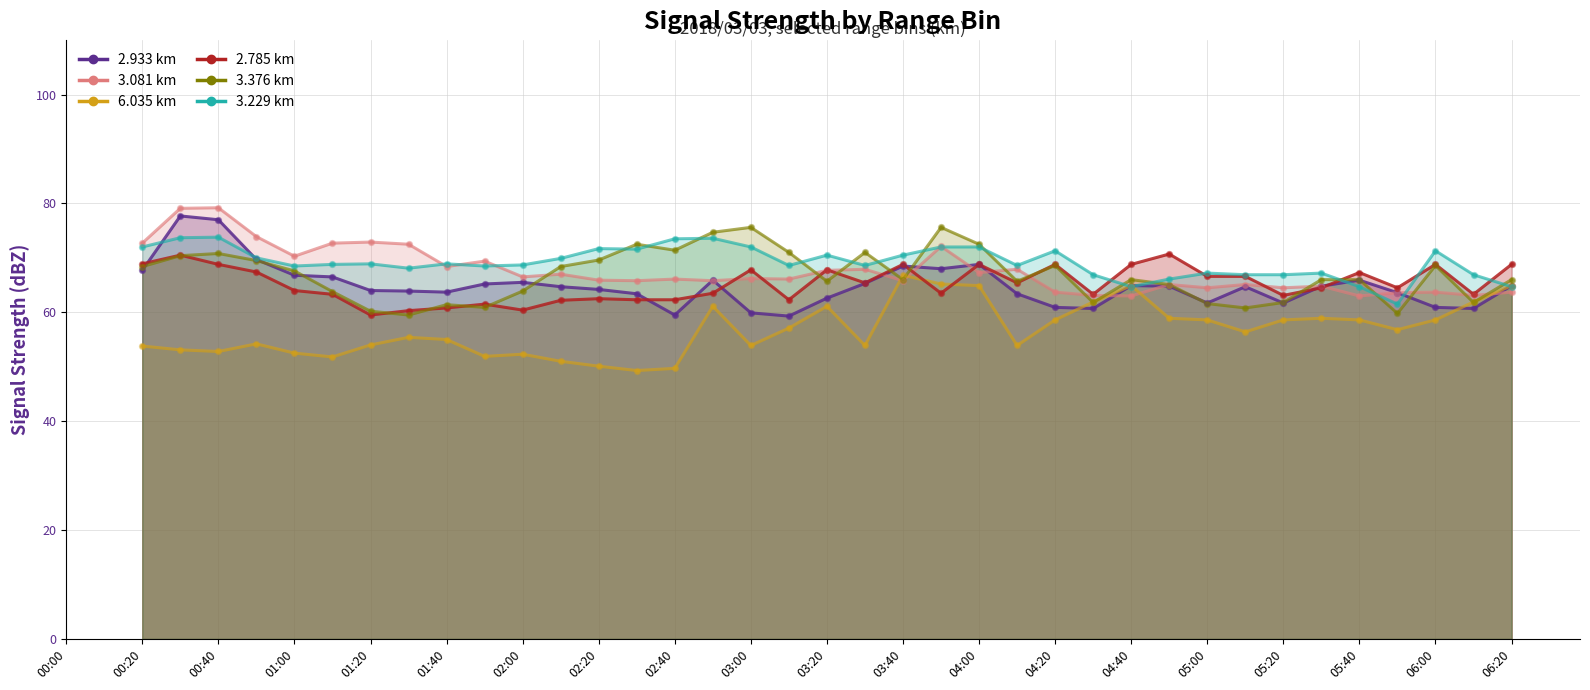

What are all the series names shown in the legend?

2.933 km, 3.081 km, 6.035 km, 2.785 km, 3.376 km, 3.229 km